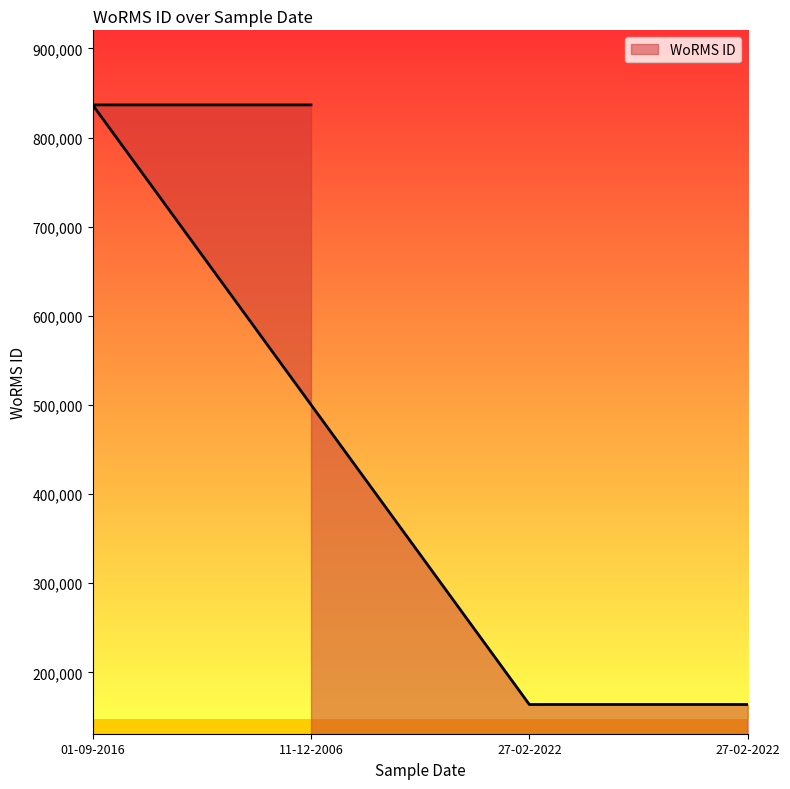

True or false: the data shows 163968 at 27-02-2022.

True